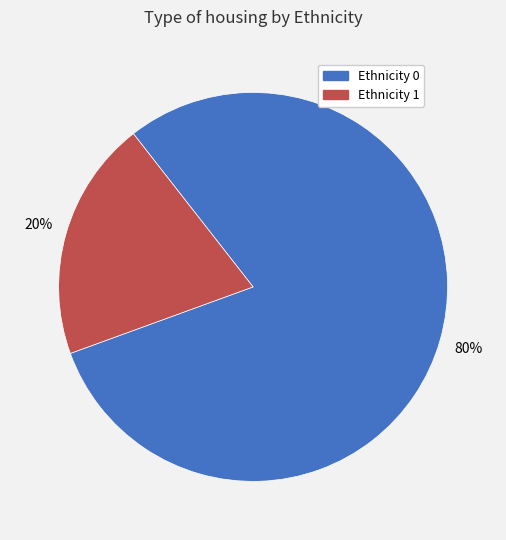

How many slices are in this pie chart?

2